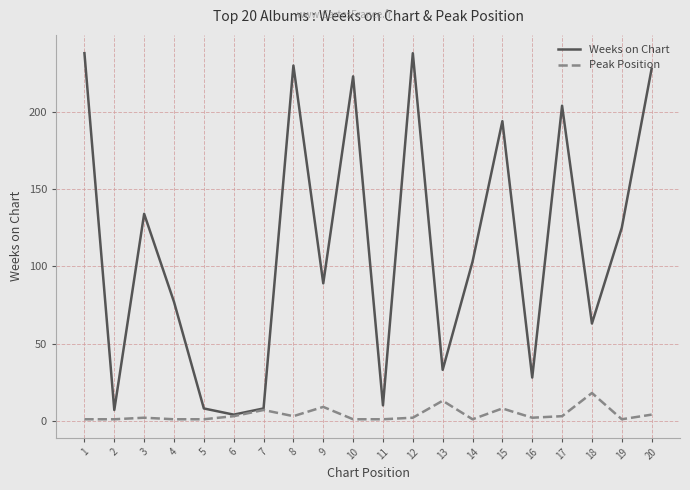

Is the value of Weeks on Chart at 4 greater than the value of Peak Position at 11?

Yes